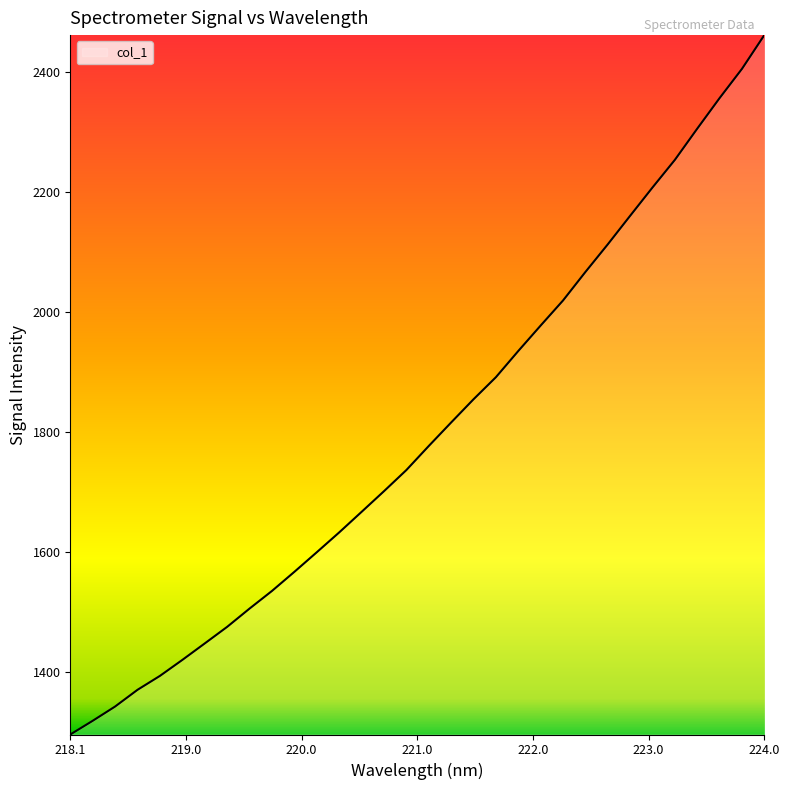

What is the difference between the second highest and second lowest values?

1086.6